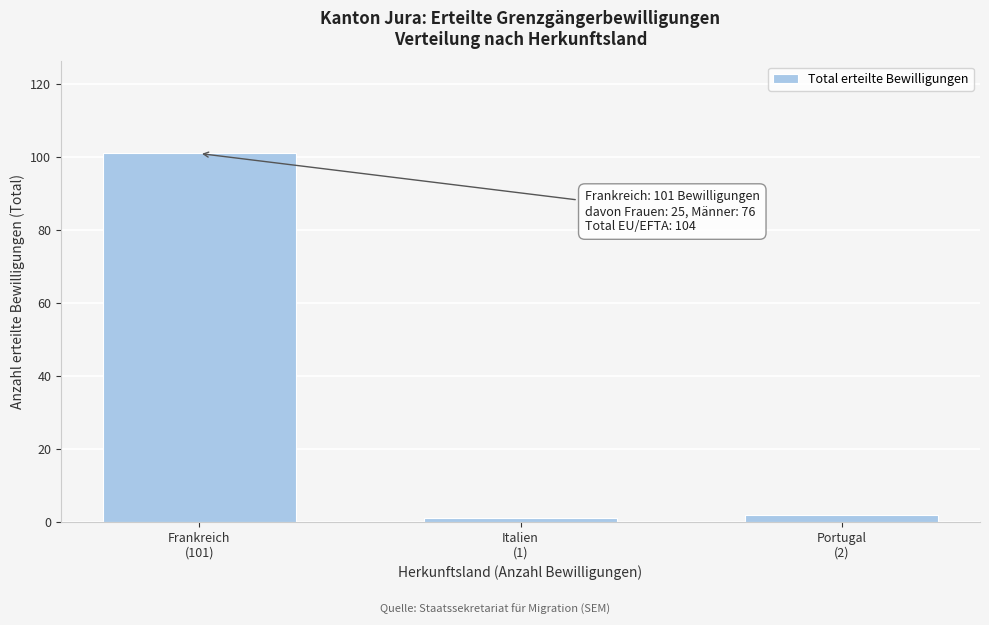

Reading right to left, list all the values displayed in this chart.

2	1	101